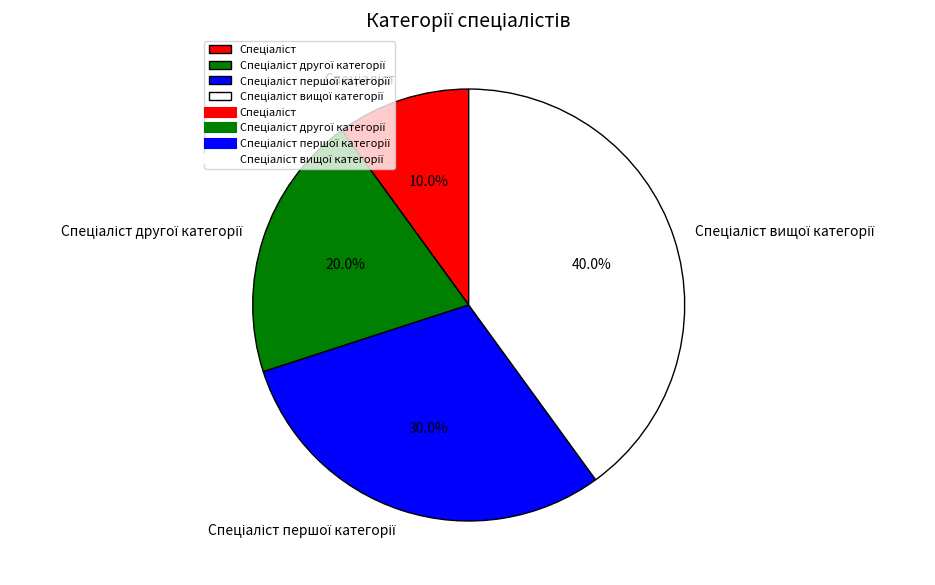

Is there a majority slice in this chart?

No